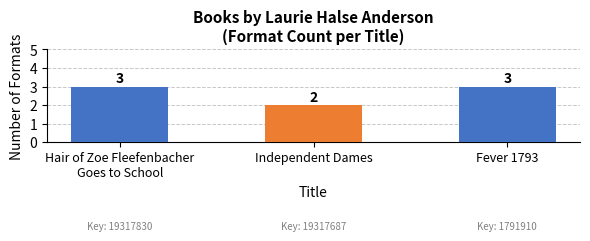

What value does the data have at Fever 1793?

3